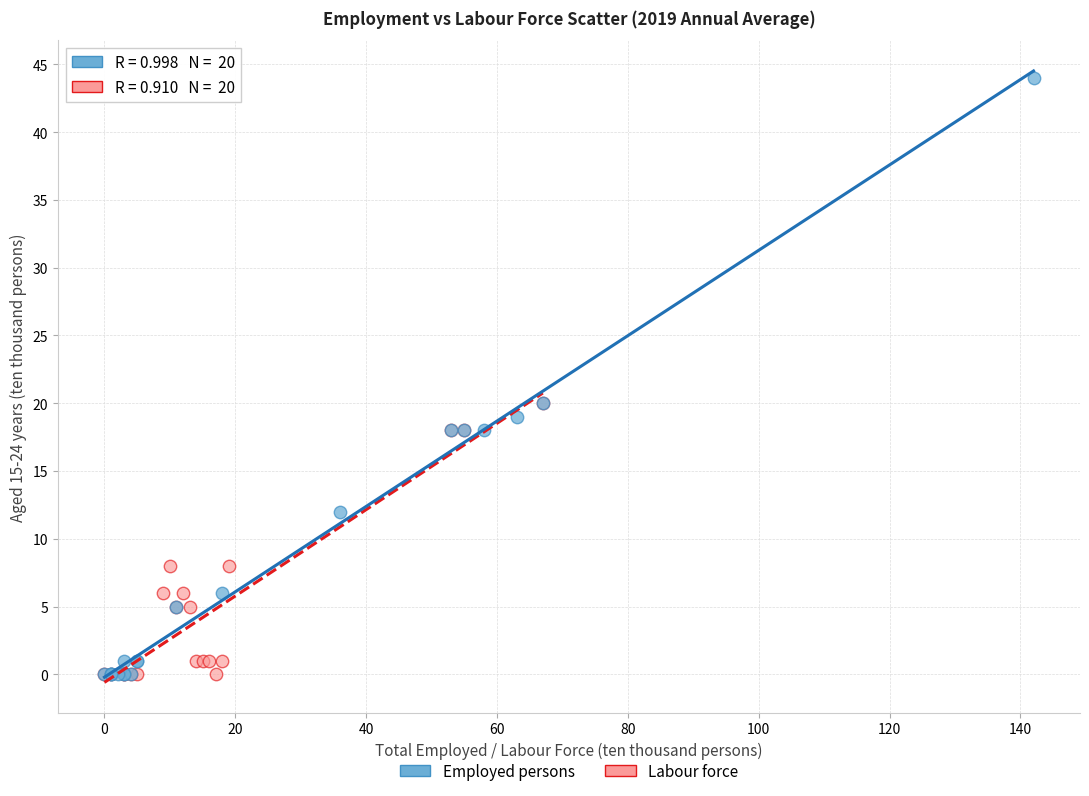

Which series contains the highest Y value?

Employed persons